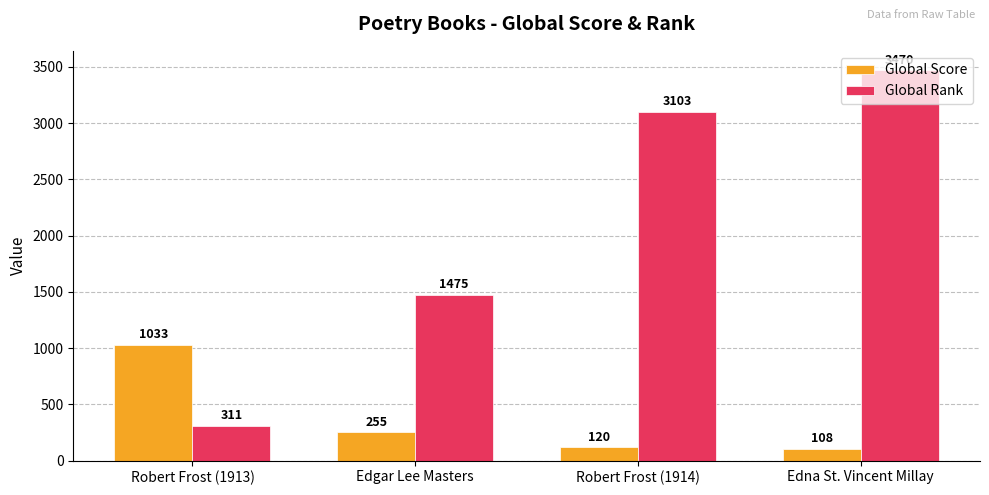

Which series has the widest spread of values?

Global Rank